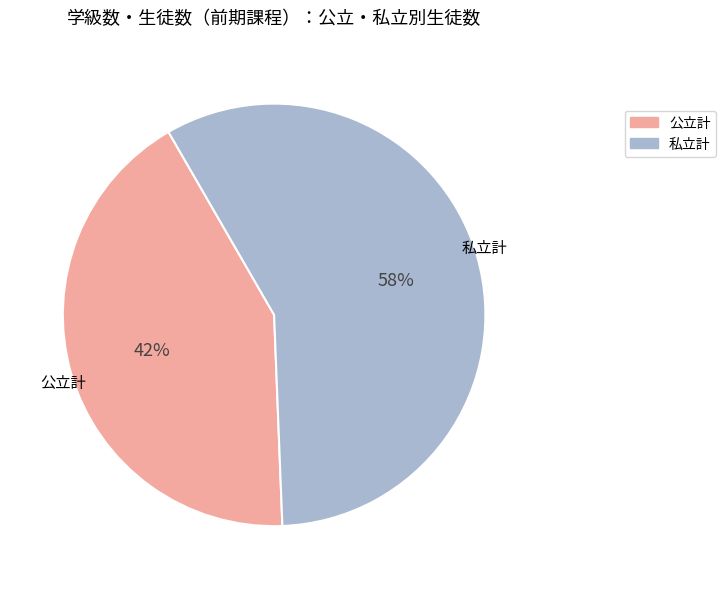

What percentage is the 公立計 slice, to the nearest percent?

42%